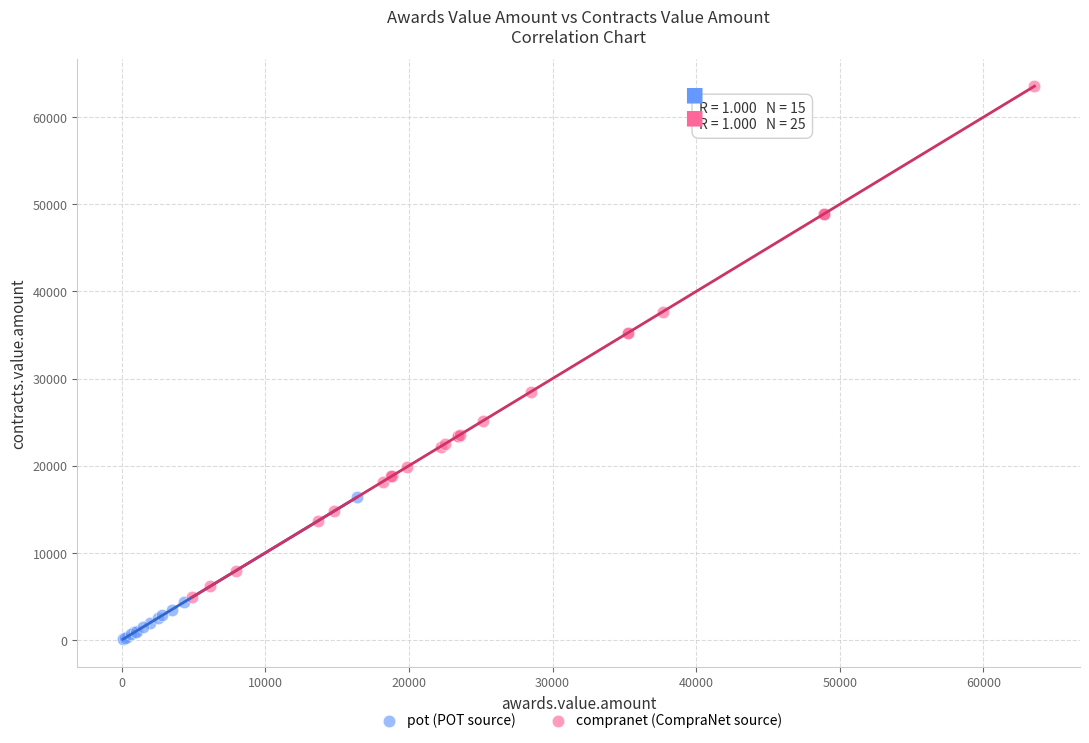

Which series has the largest Y range (max minus min)?

compranet (CompraNet source)